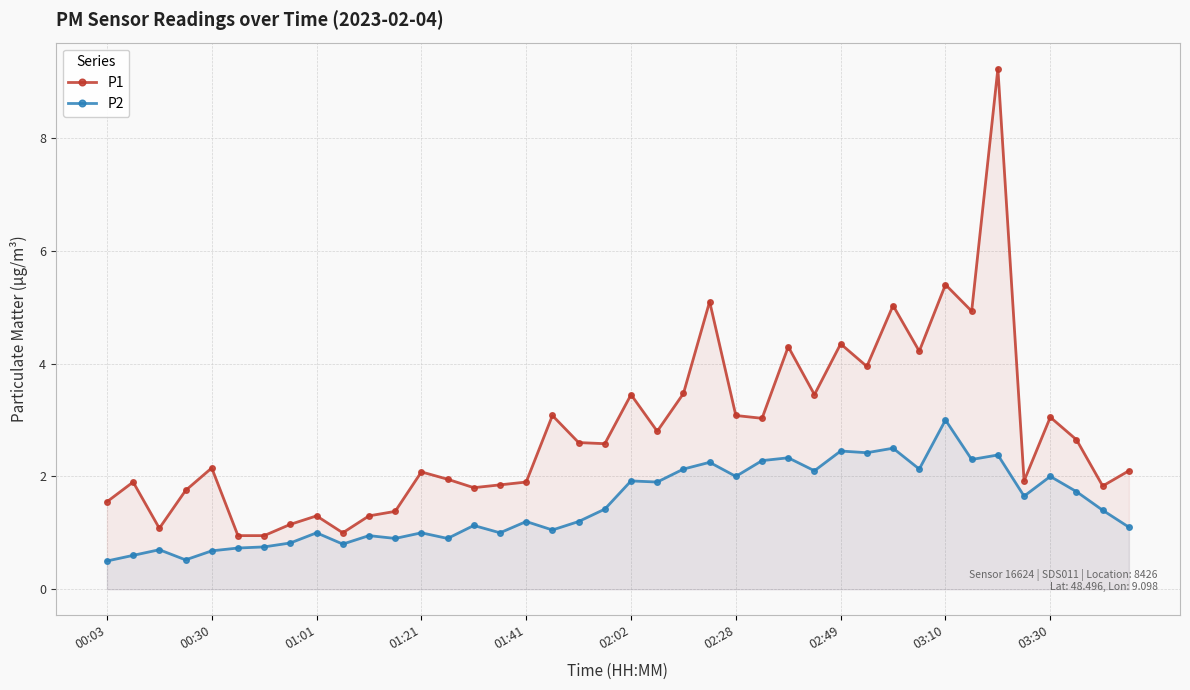

True or false: P1 and P2 cross at least once.

False